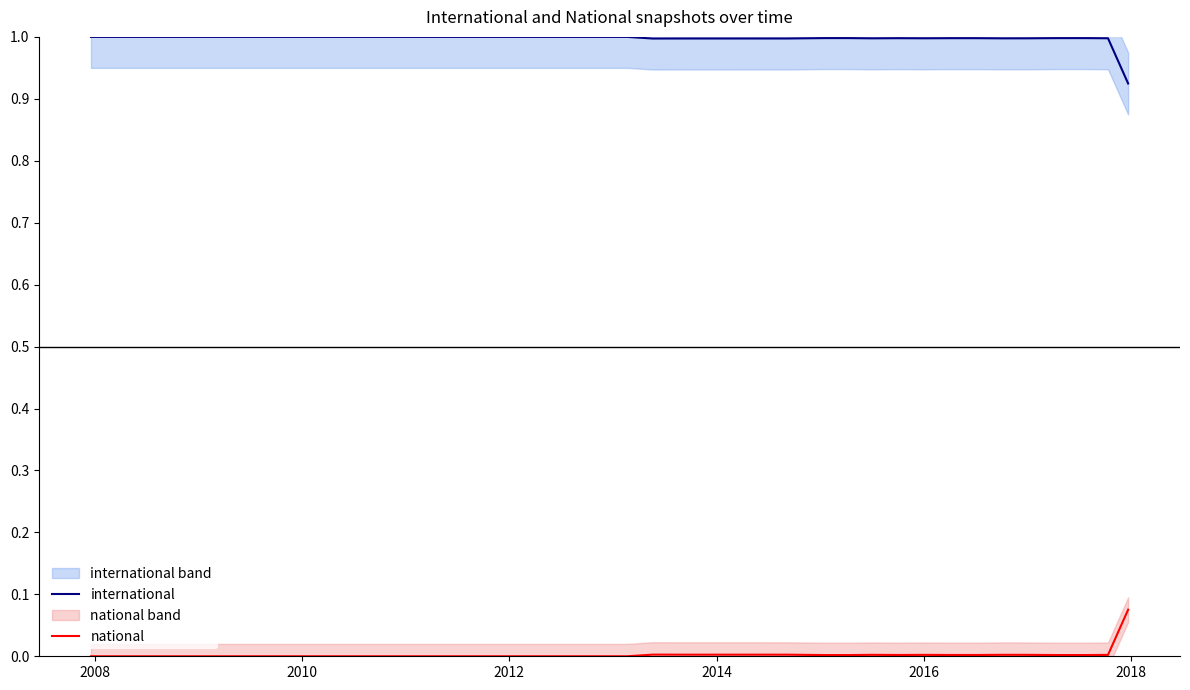

True or false: international and national cross at least once.

False